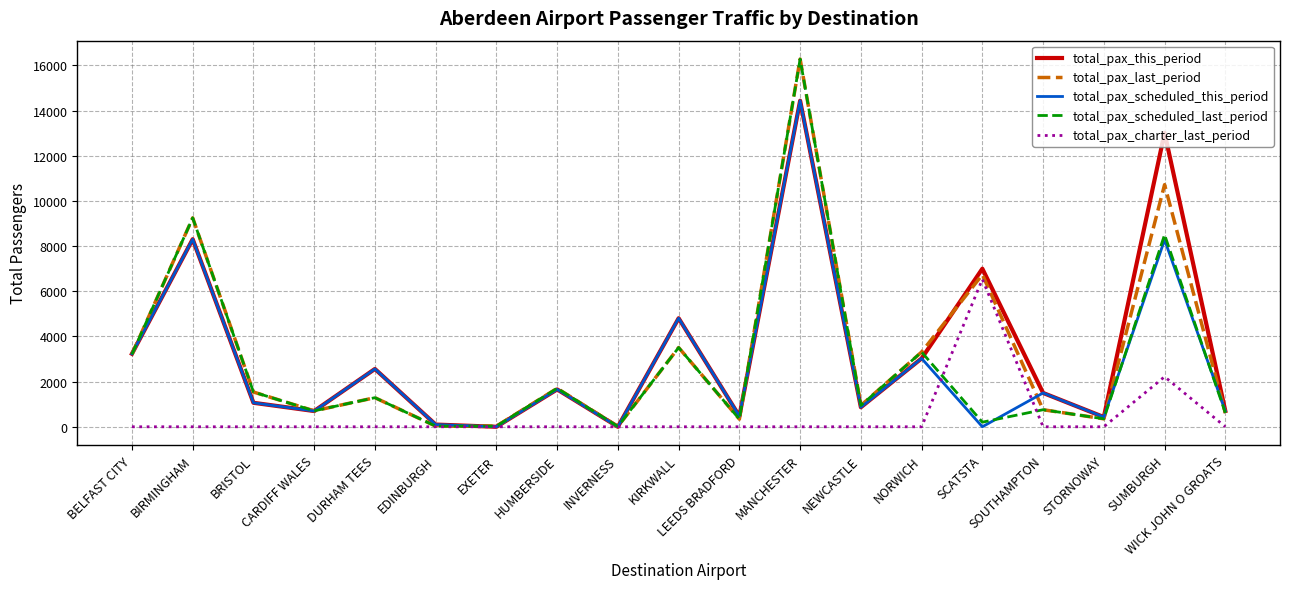

How many values in the total_pax_charter_last_period series exceed 0?

2